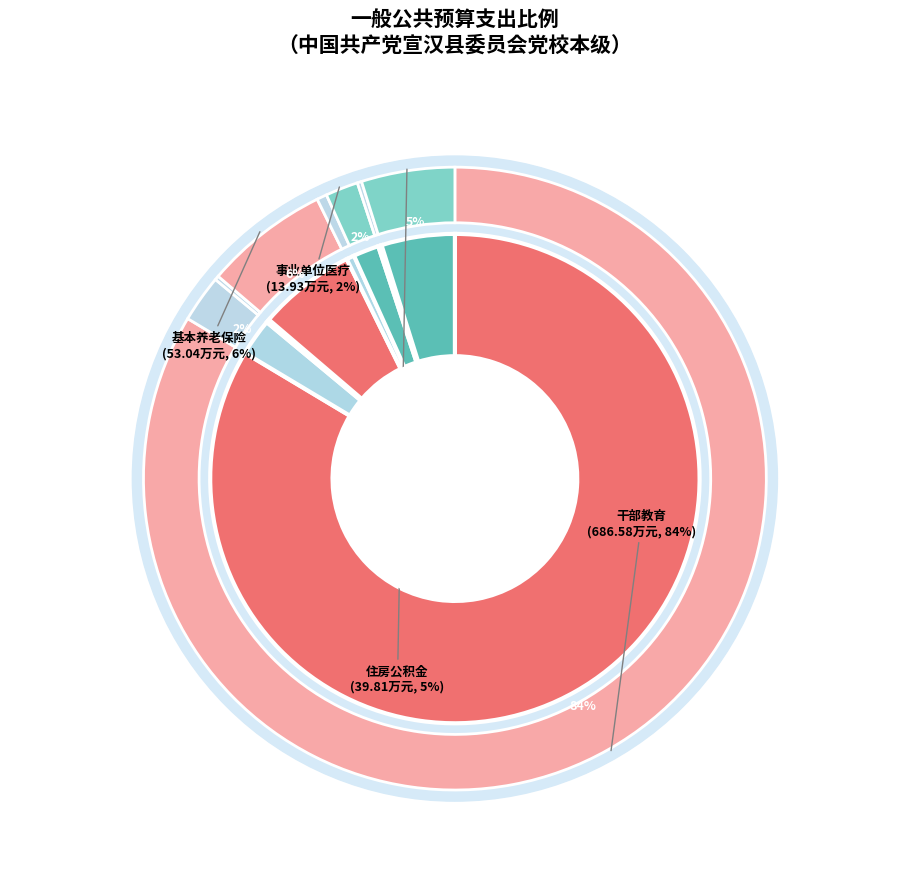

Is the sum of 事业单位离退休 and 行政单位离退休 greater than half?

No